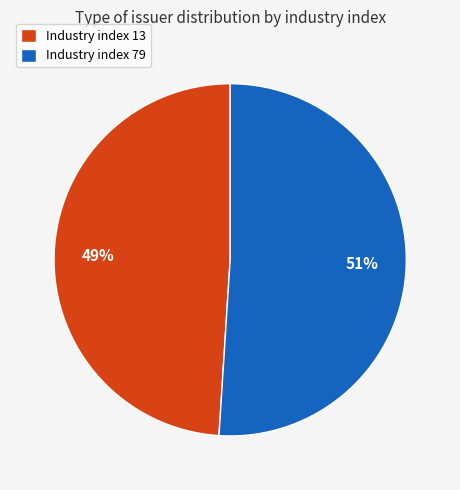

Is there a majority slice in this chart?

Yes